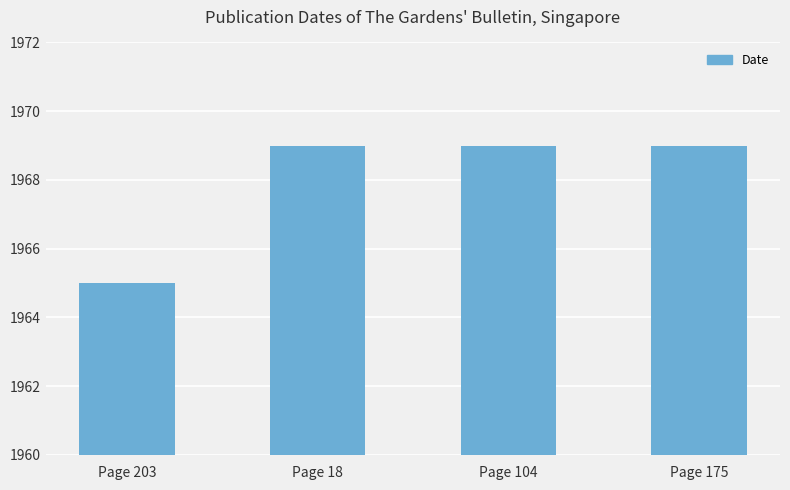

What is the sum of the values at Page 175 and Page 104?

3938